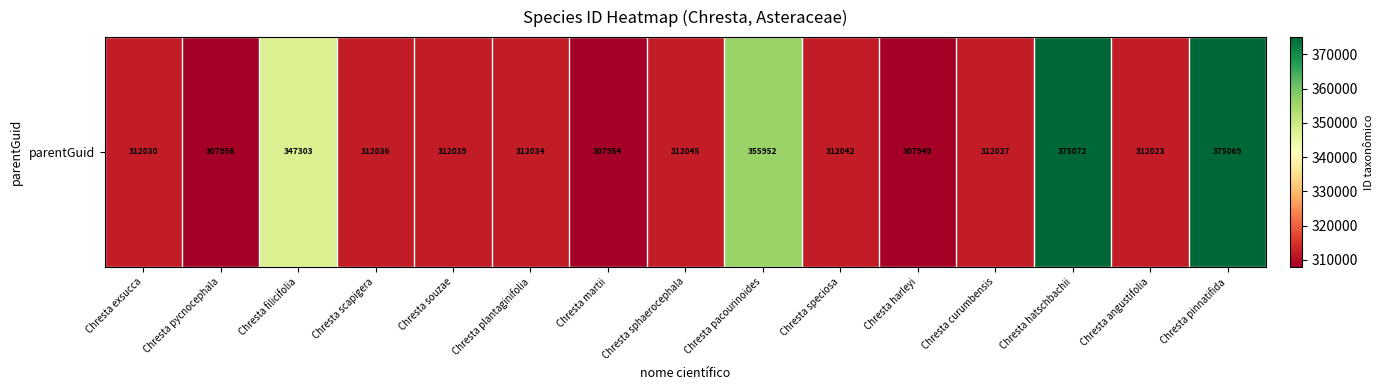

What is the approximate value at Chresta angustifolia, to the nearest 10?

312020